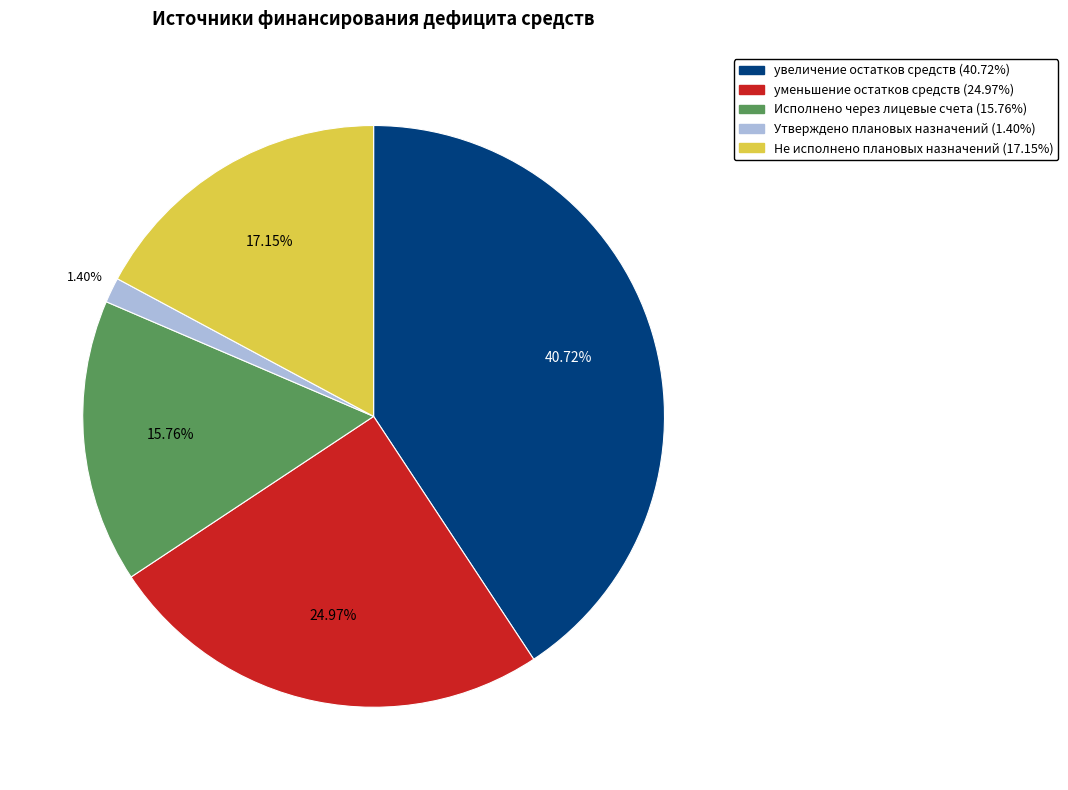

True or false: увеличение остатков средств accounts for 41% of the total.

True